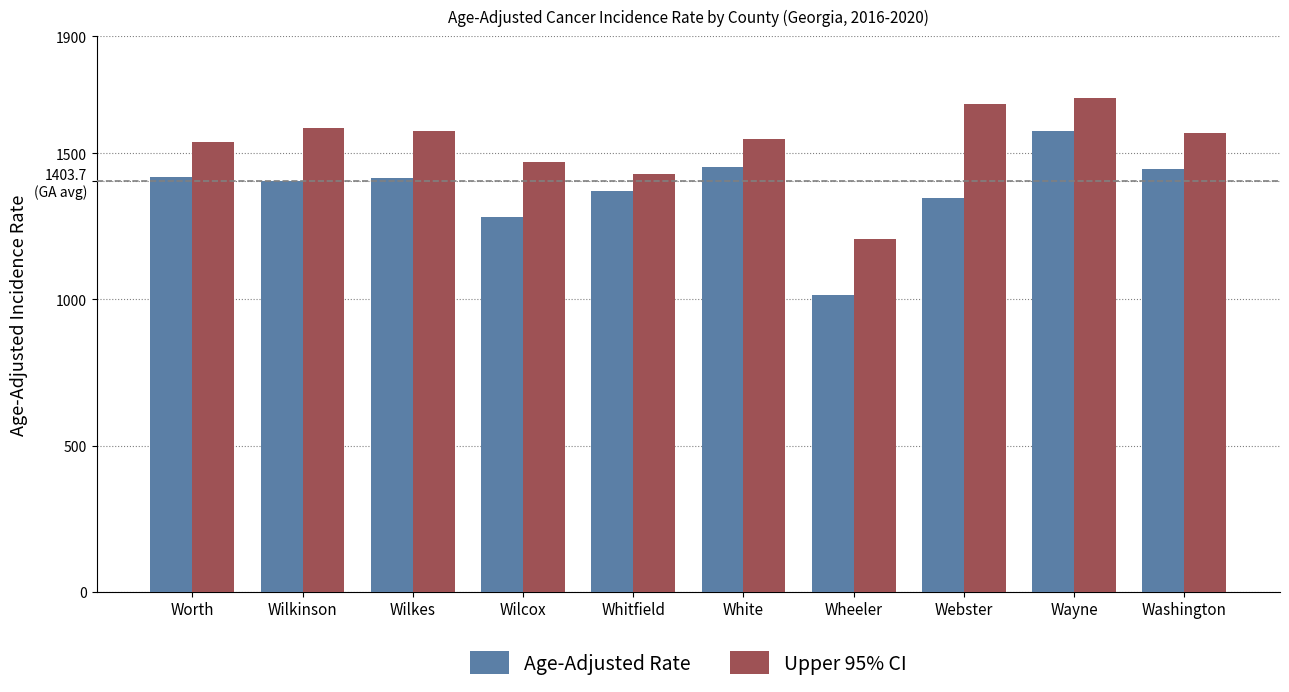

Does the chart contain stacked bars?

No